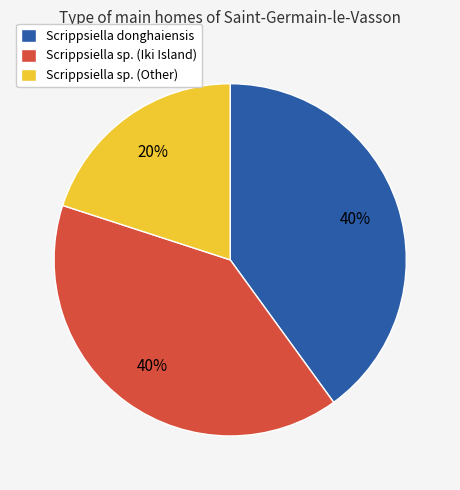

To the nearest percent, what is the average slice percentage?

33%